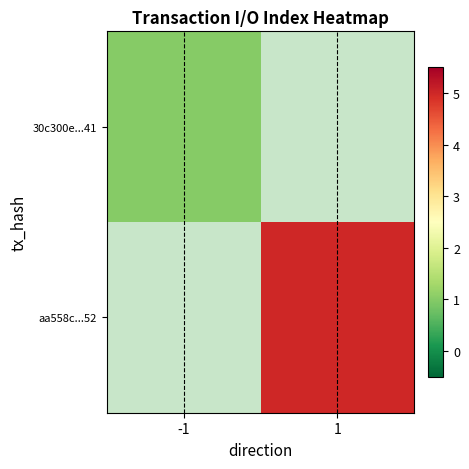

What is the greatest value displayed?

5.0